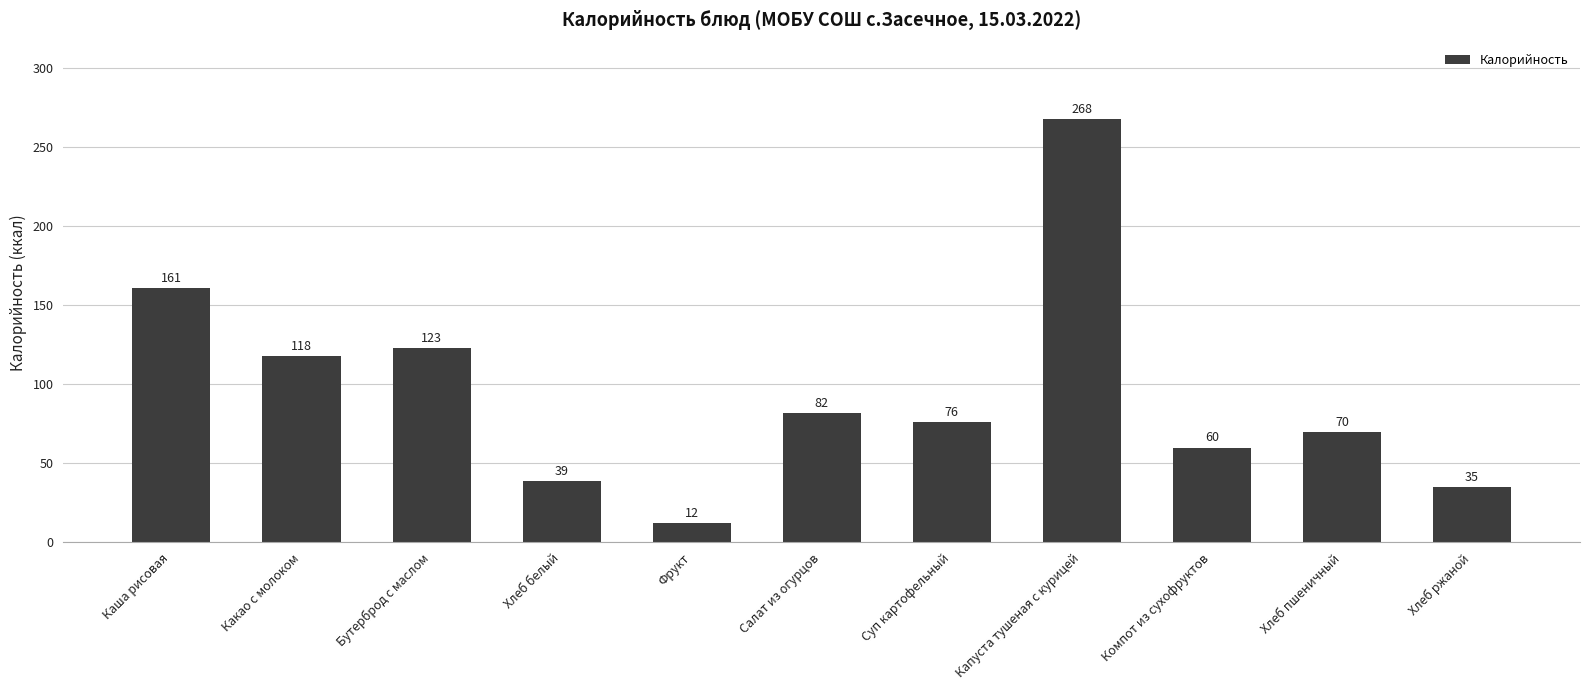

Rank the categories by value from highest to lowest.

Капуста тушеная с курицей, Каша рисовая, Бутерброд с маслом, Какао с молоком, Салат из огурцов, Суп картофельный, Хлеб пшеничный, Компот из сухофруктов, Хлеб белый, Хлеб ржаной, Фрукт